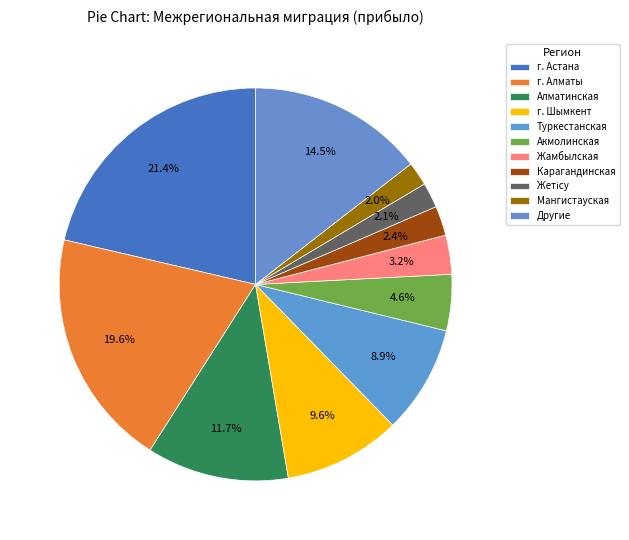

Is the sum of Мангистауская and Туркестанская greater than half?

No